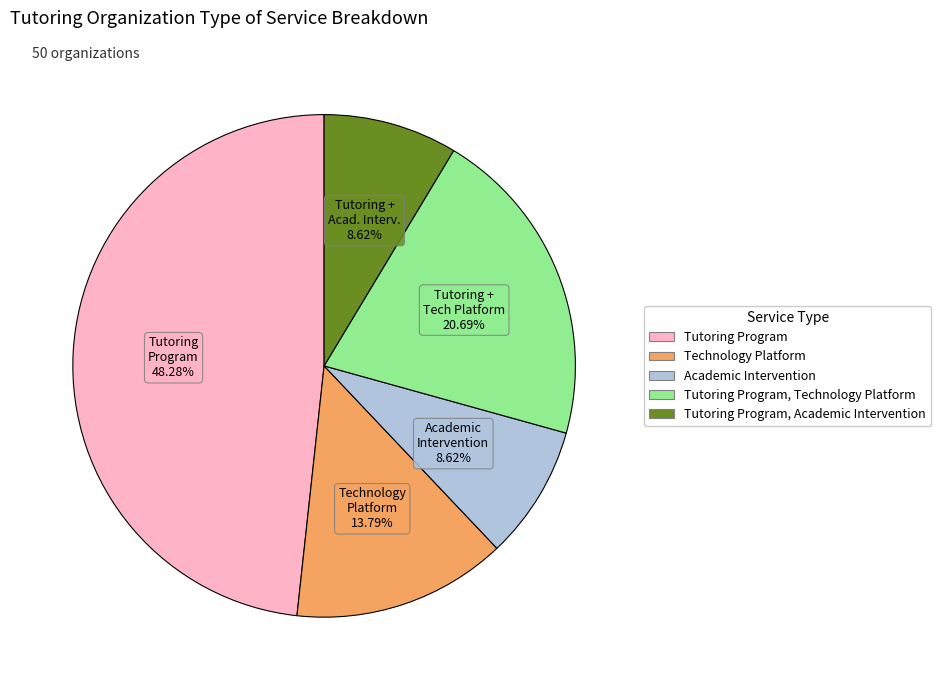

Is there any slice that represents more than half of the pie?

No